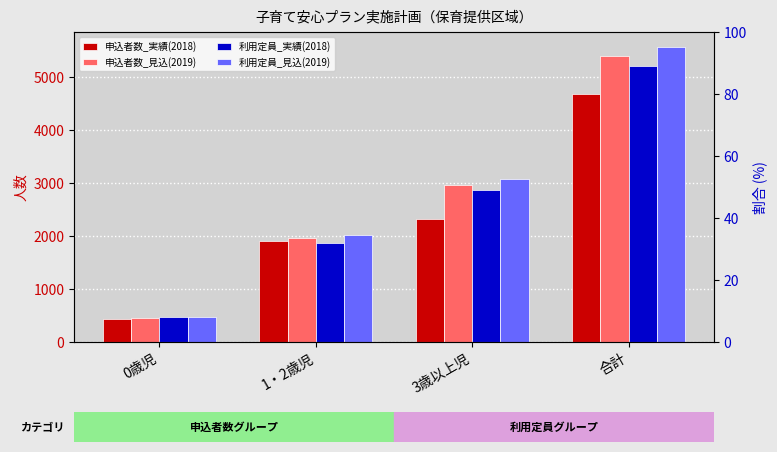

What is the minimum value shown in the chart?

442